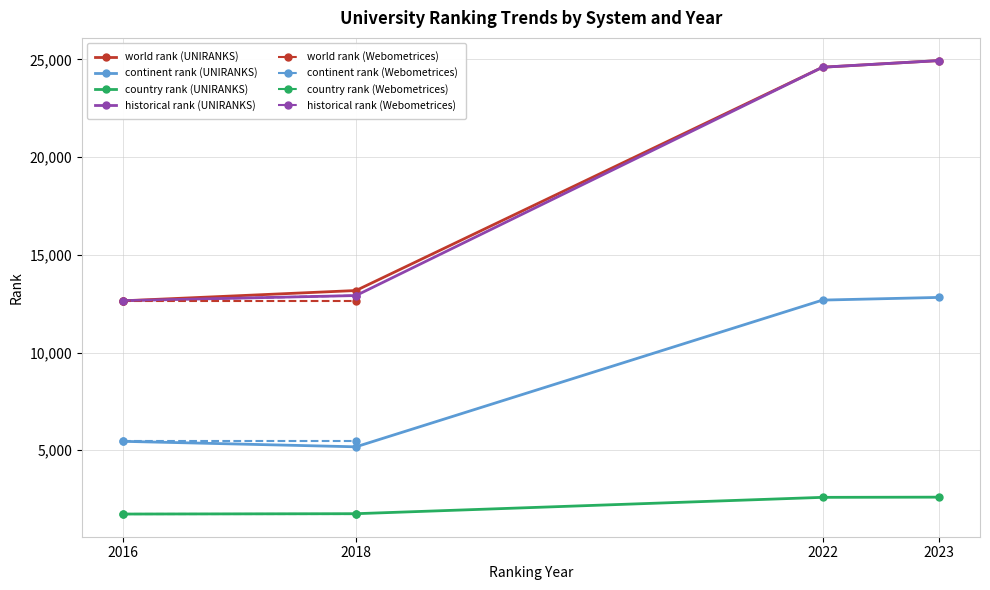

Is the value of continent rank (UNIRANKS) at 2018 greater than the value of country rank (UNIRANKS) at 2023?

Yes